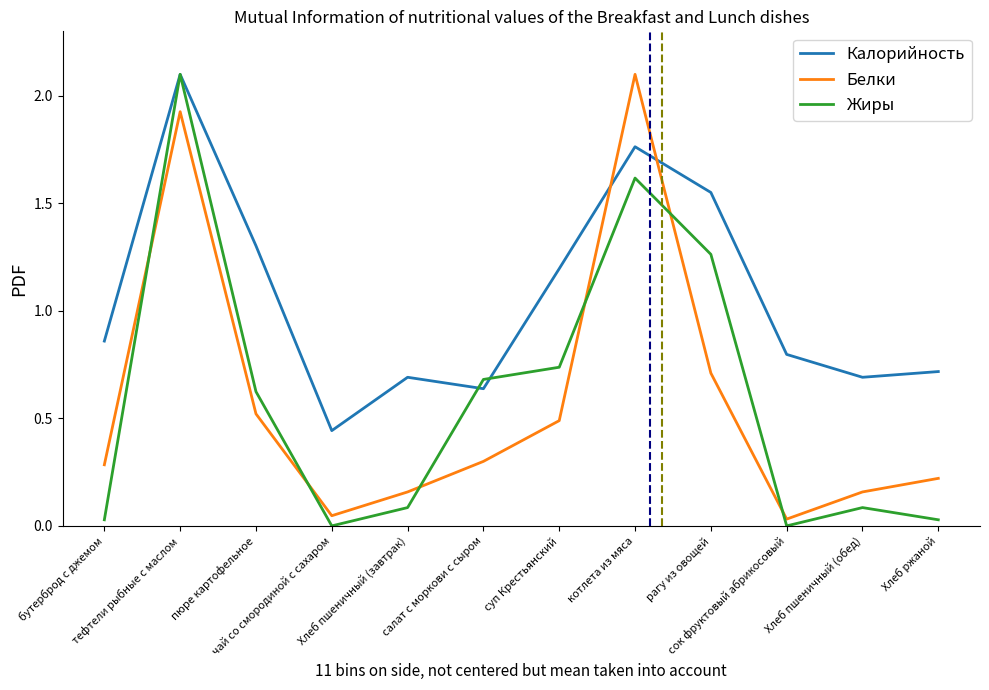

Where is the first local maximum for Белки?

тефтели рыбные с маслом